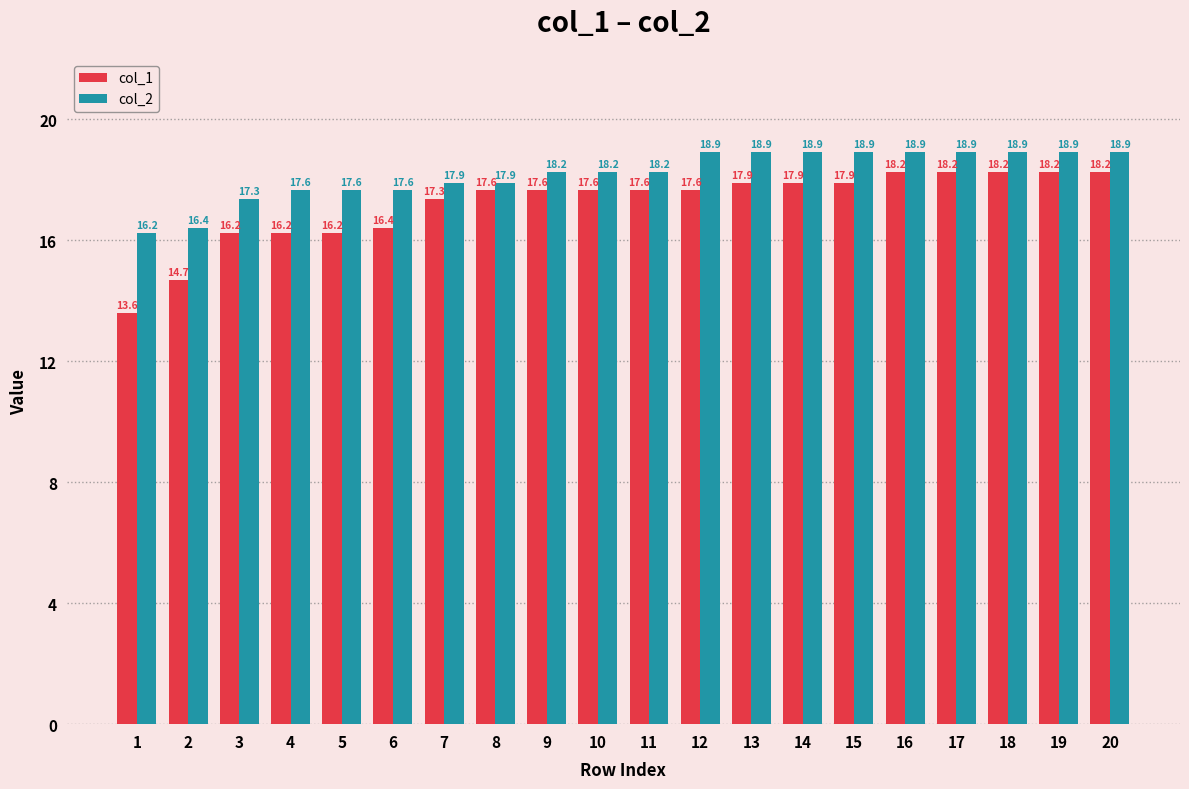

Count the number of data series in this chart.

2